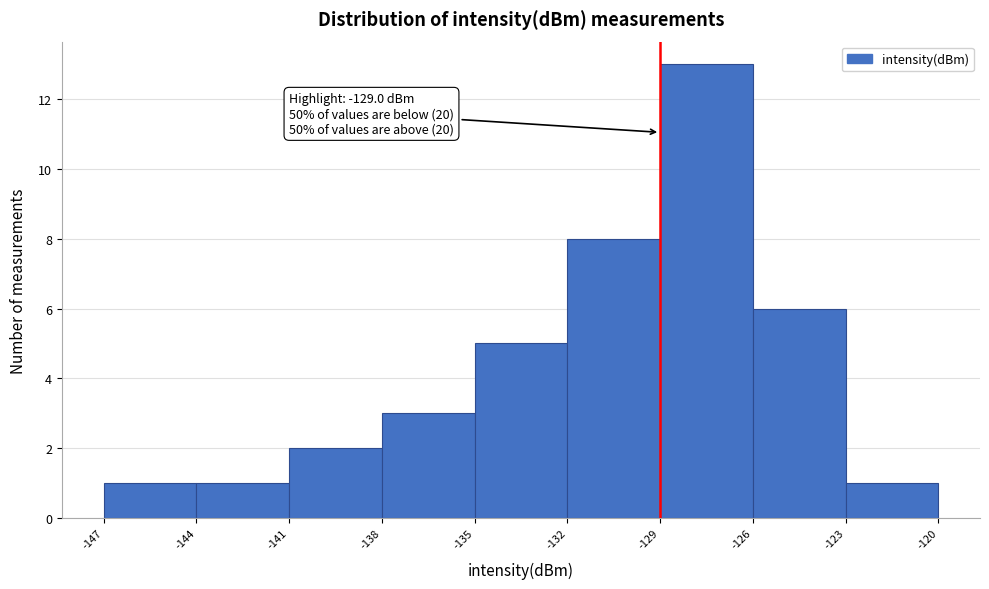

Which range on the x-axis has the tallest bar?

-129 to -126